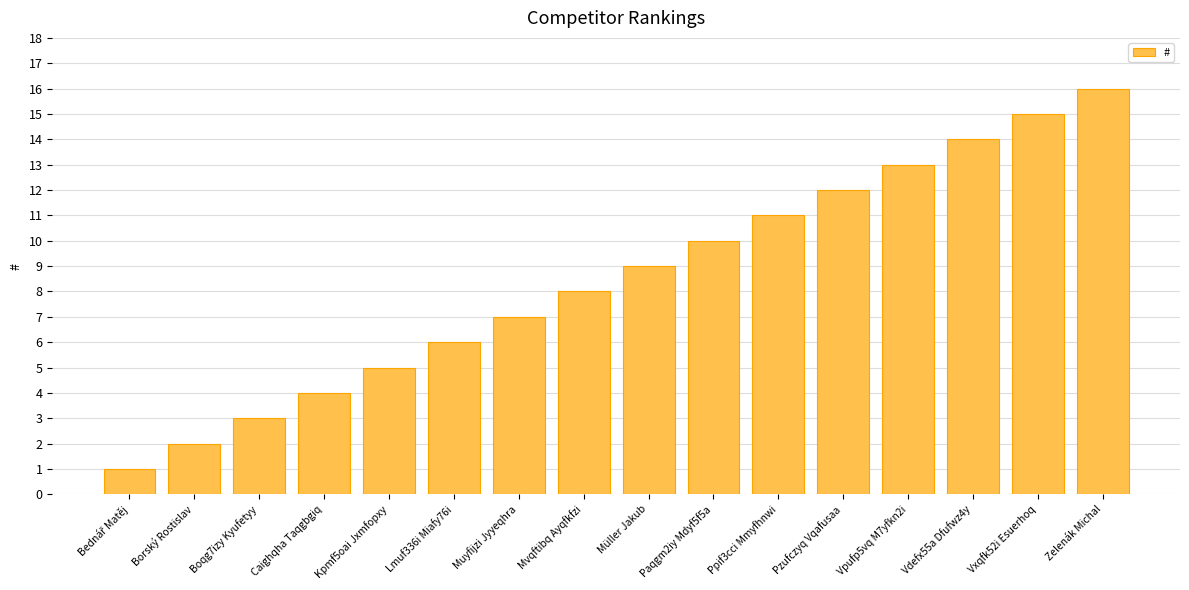

The chart shows a value of 8 at Mvqftibq Ayqfkfzi. True or false?

True